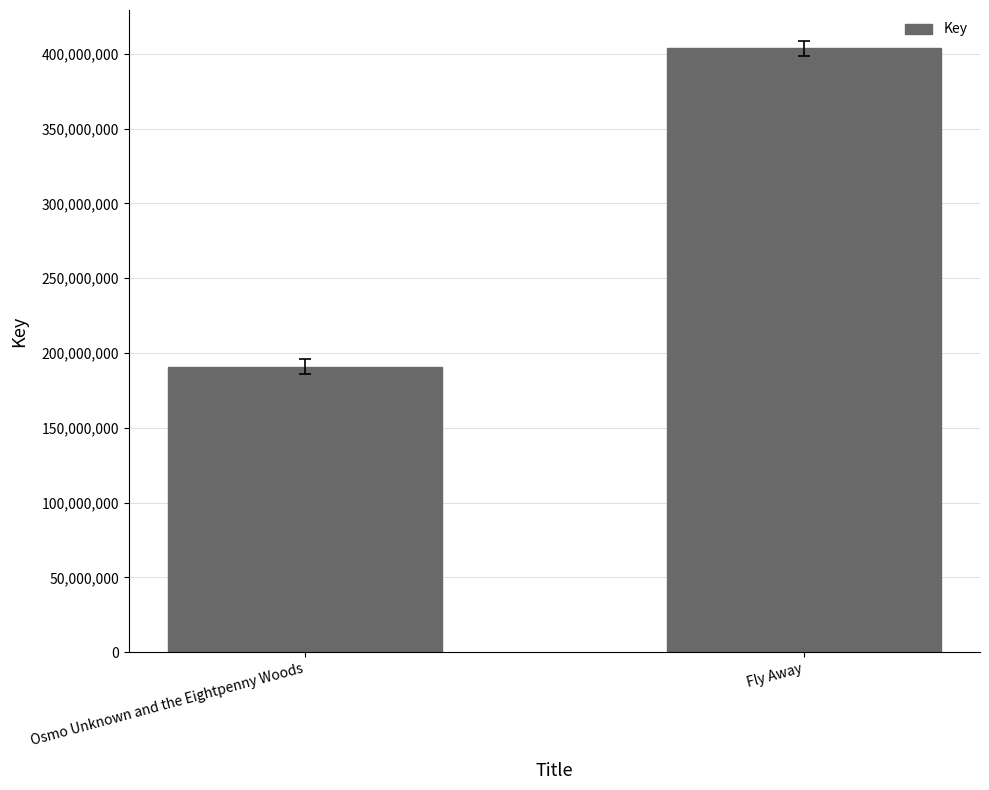

What is the sum of all values?

594574046